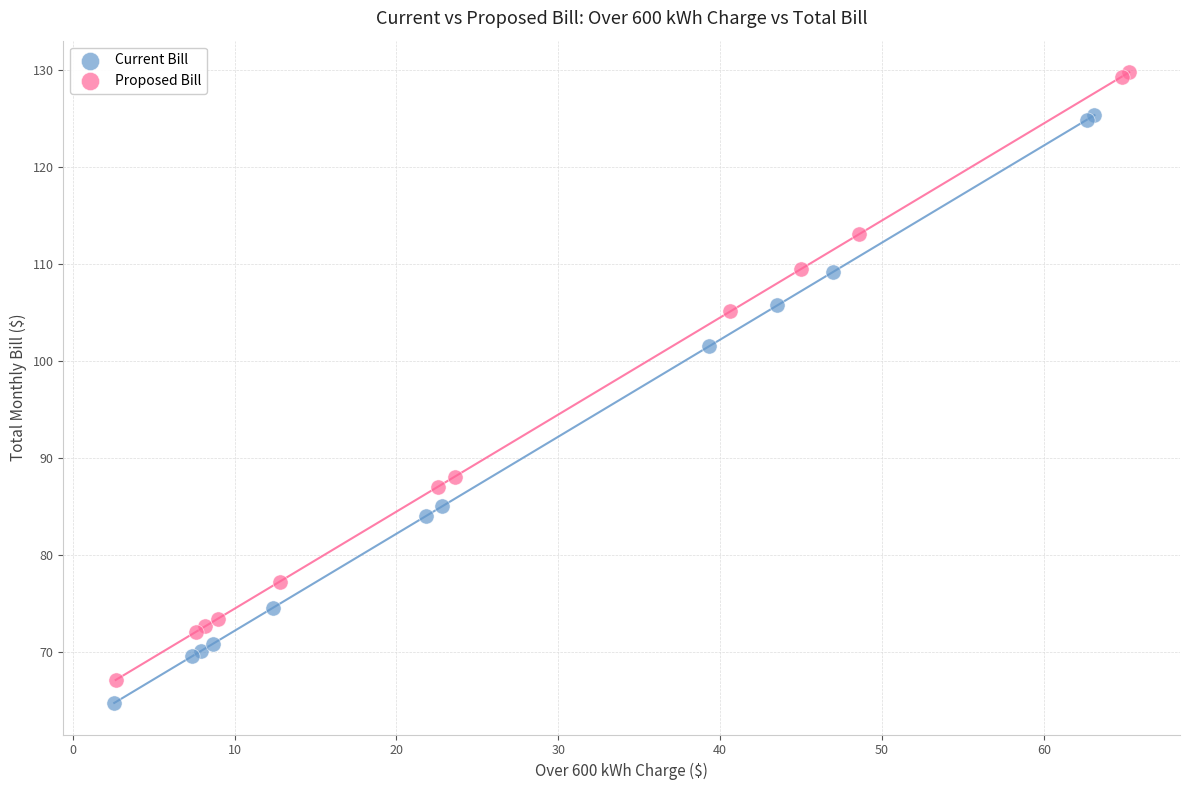

Which series reaches the minimum Y coordinate?

Current Bill